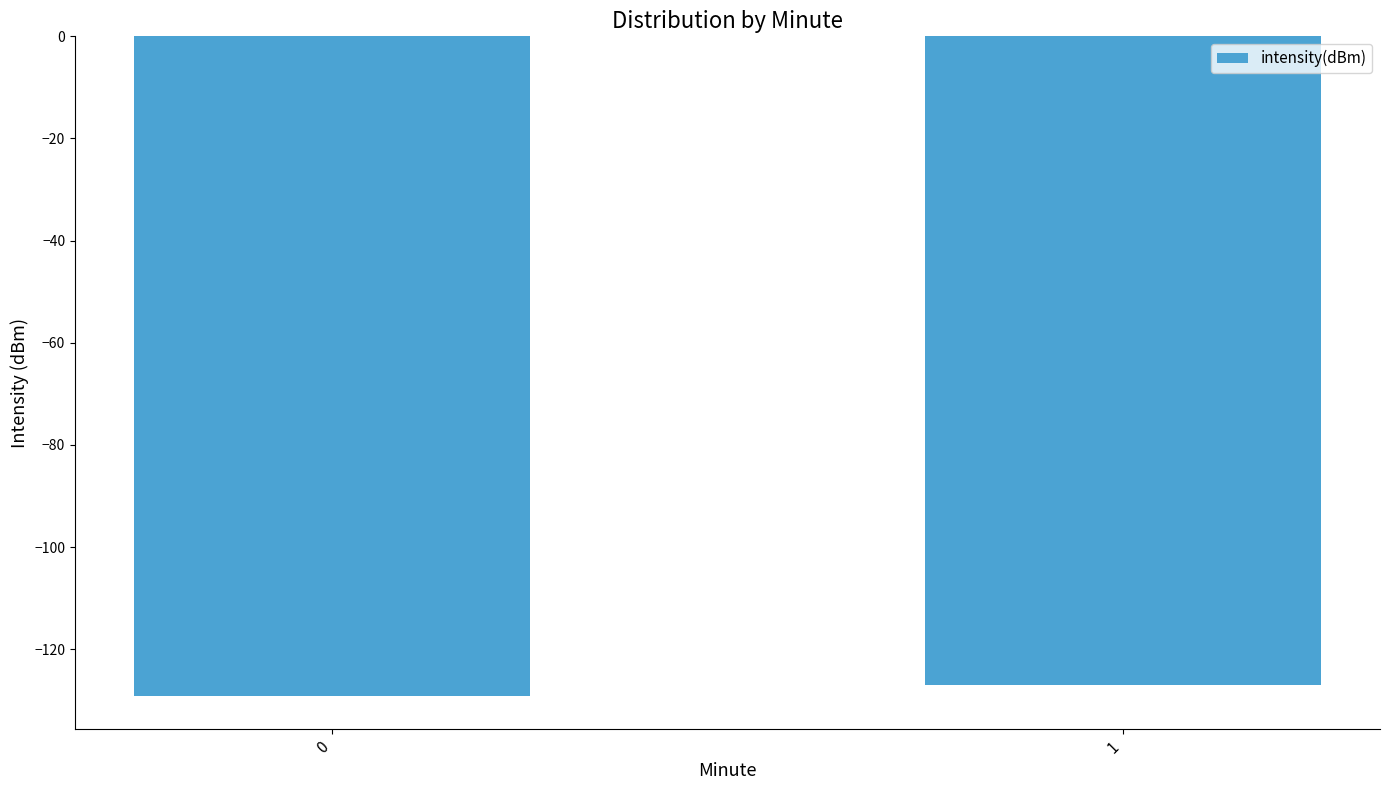

Reading left to right, transcribe all the data shown in this chart.

-129.1	-127.1